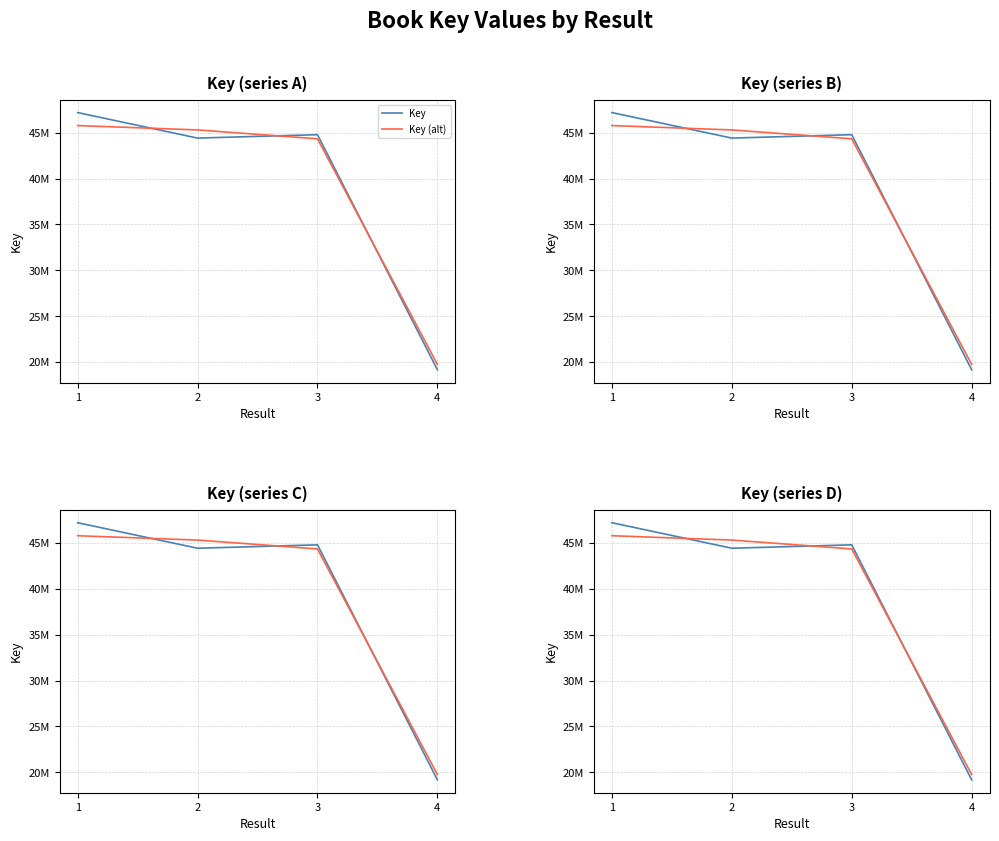

What is the difference between the Key (alt) values at 3 and 2?

966979.6